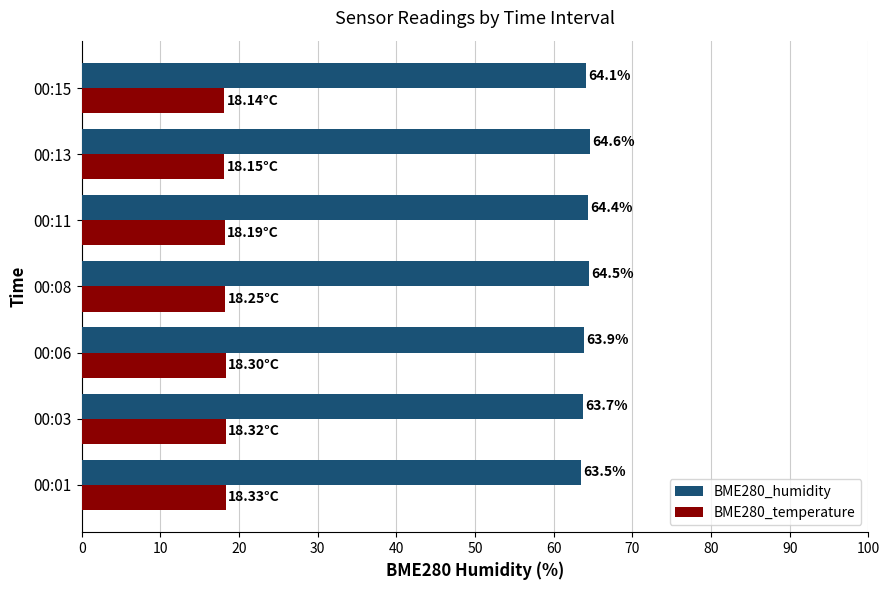

How many data points does each series have?

7